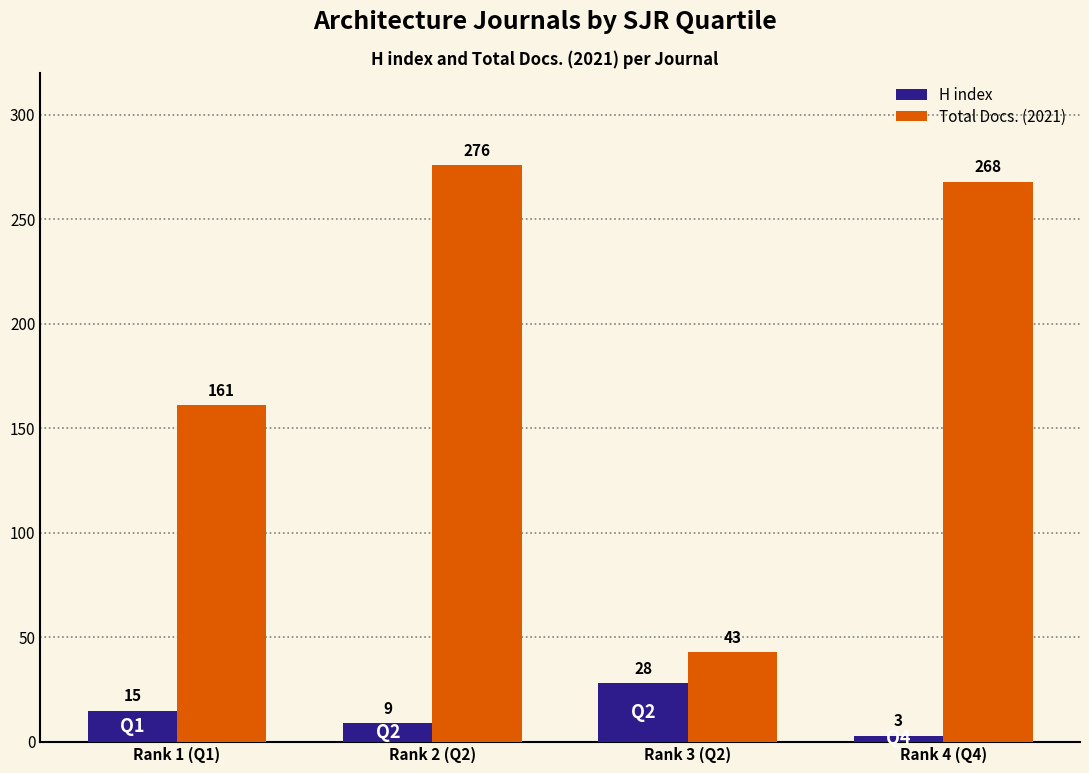

What are all the series names shown in the legend?

H index, Total Docs. (2021)